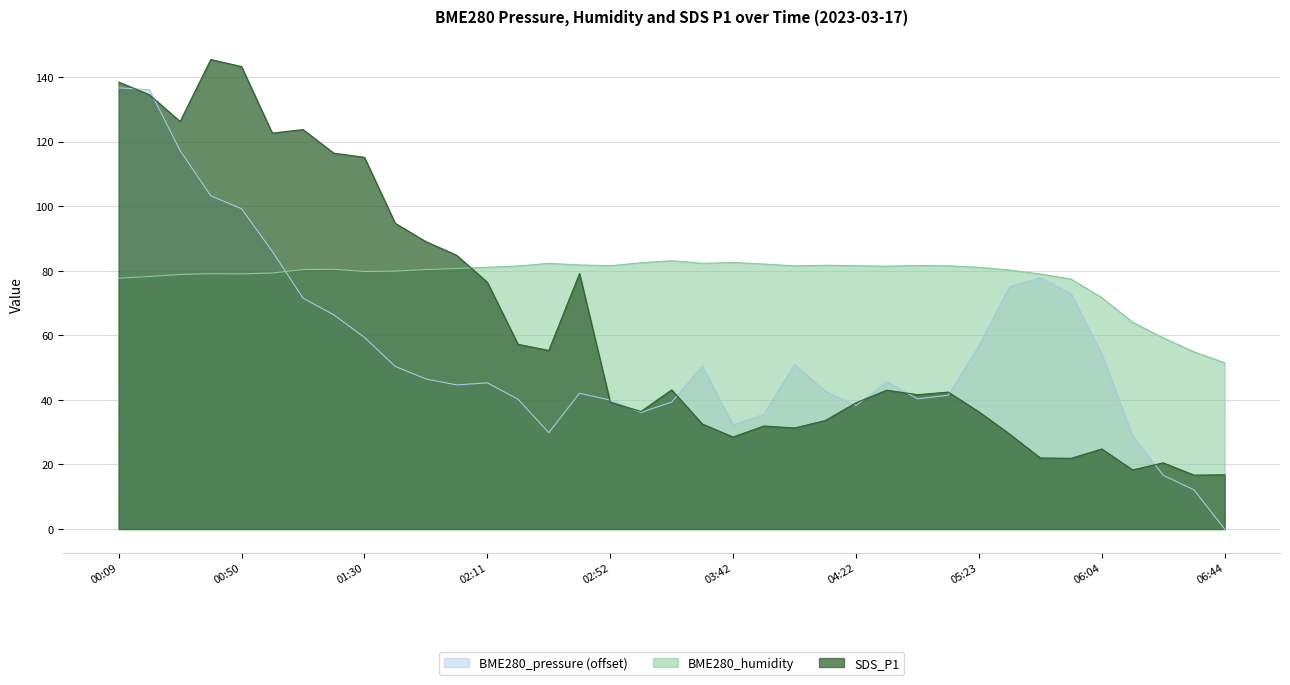

Between which two adjacent categories do BME280_humidity and BME280_pressure first intersect?

01:00 and 01:10